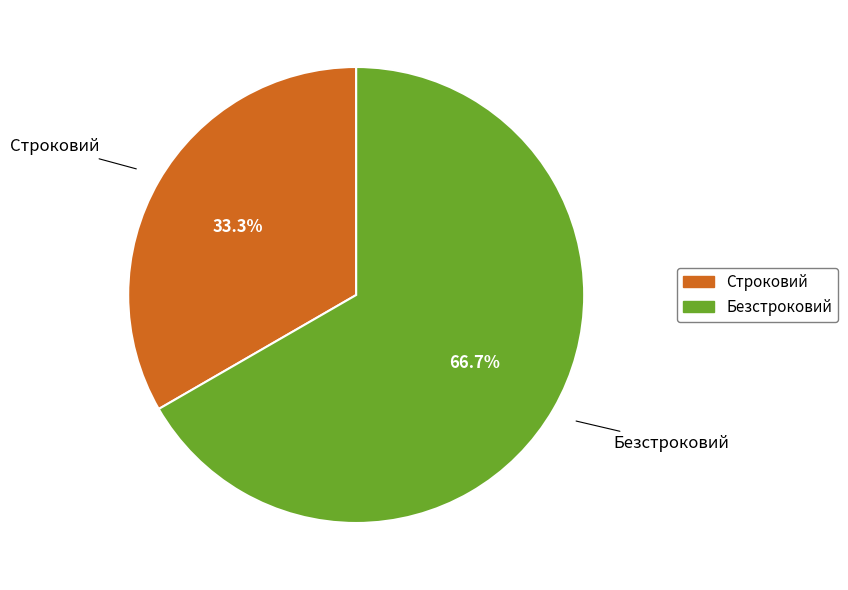

True or false: Строковий accounts for 33% of the total.

True